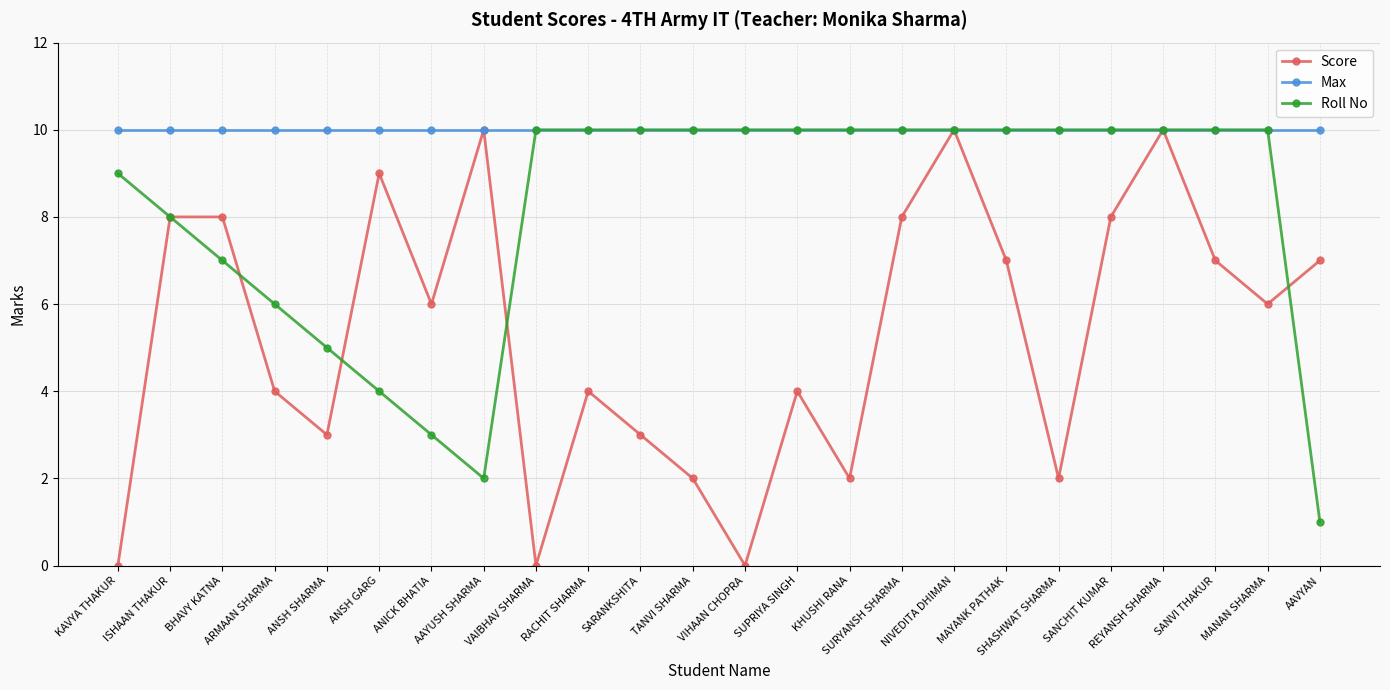

How many distinct data groups are displayed?

3